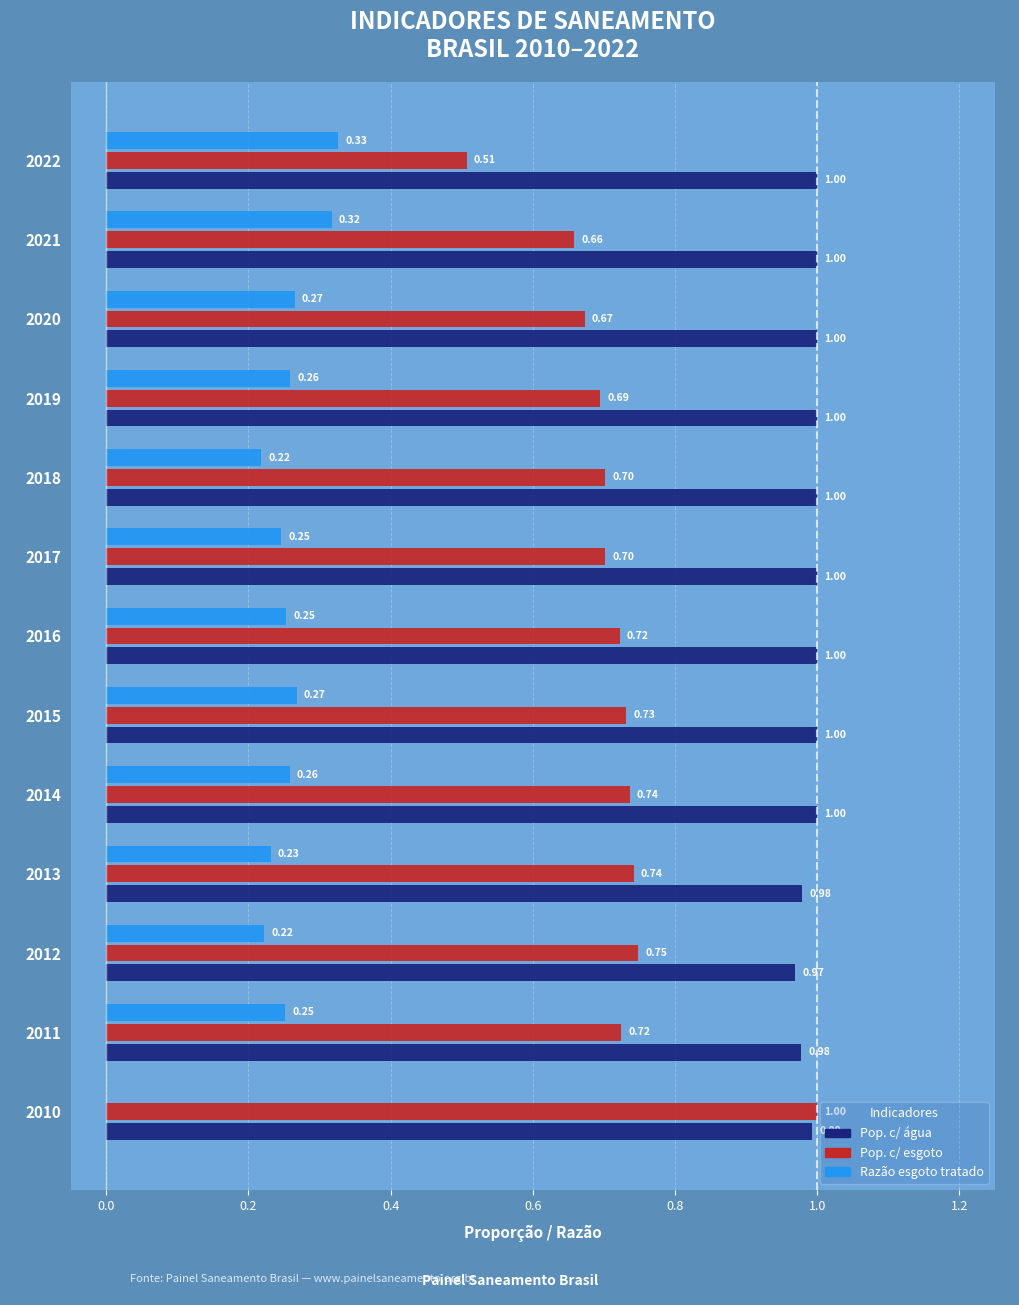

At which category is the sum across all series the highest?

2015